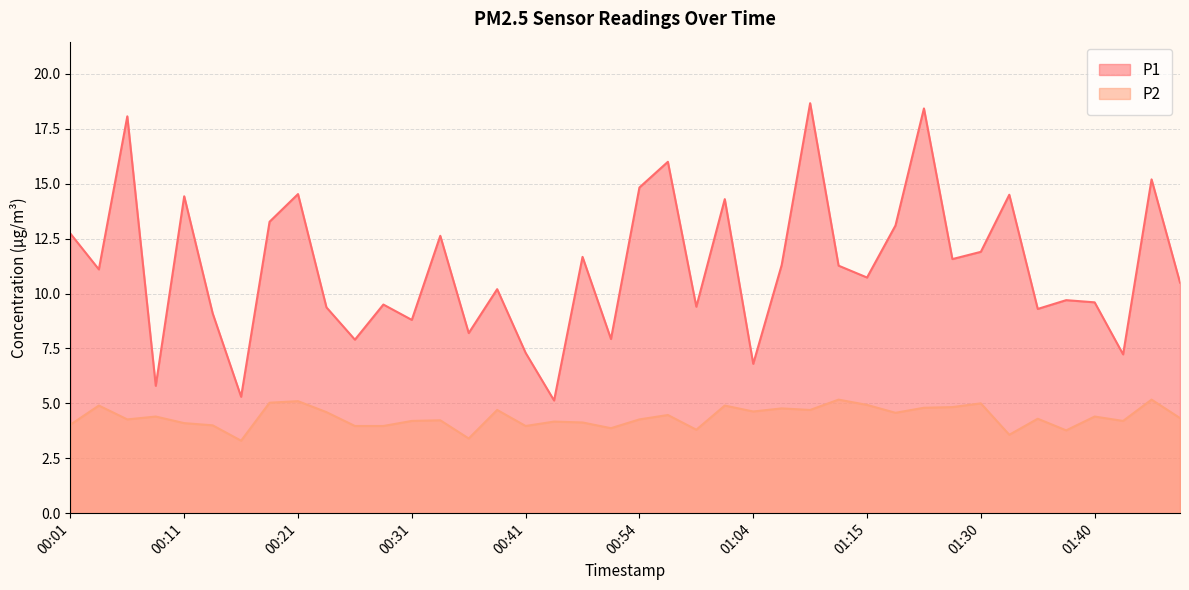

Where is the first local minimum for P2?

00:06